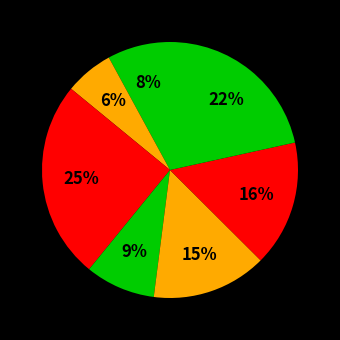

Count the number of slices in the pie.

7